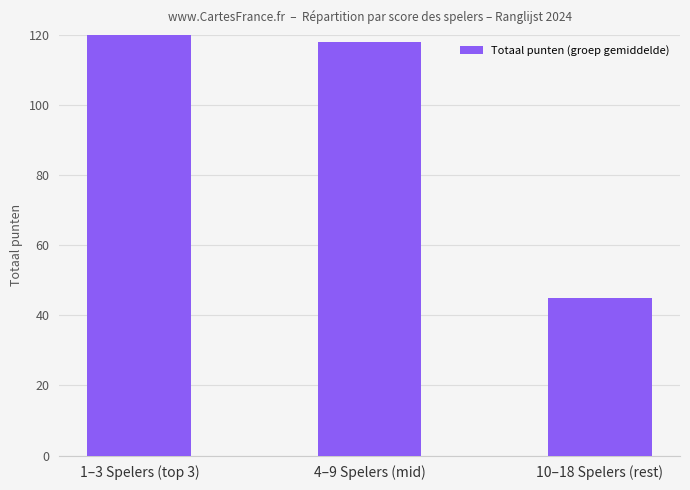

How many bars are there in total?

3